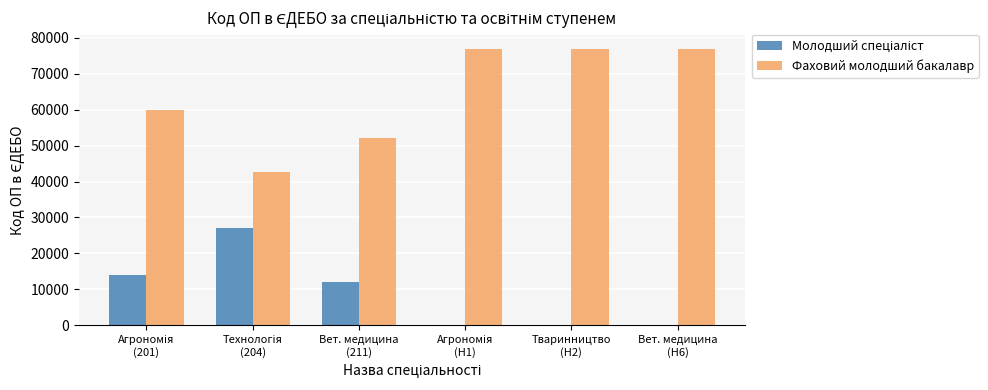

Which series has the largest total across all categories?

Фаховий молодший бакалавр